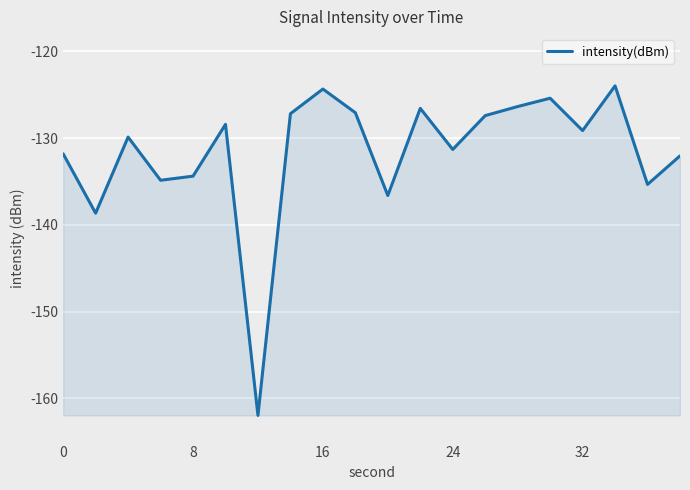

What is the average value?

-131.6